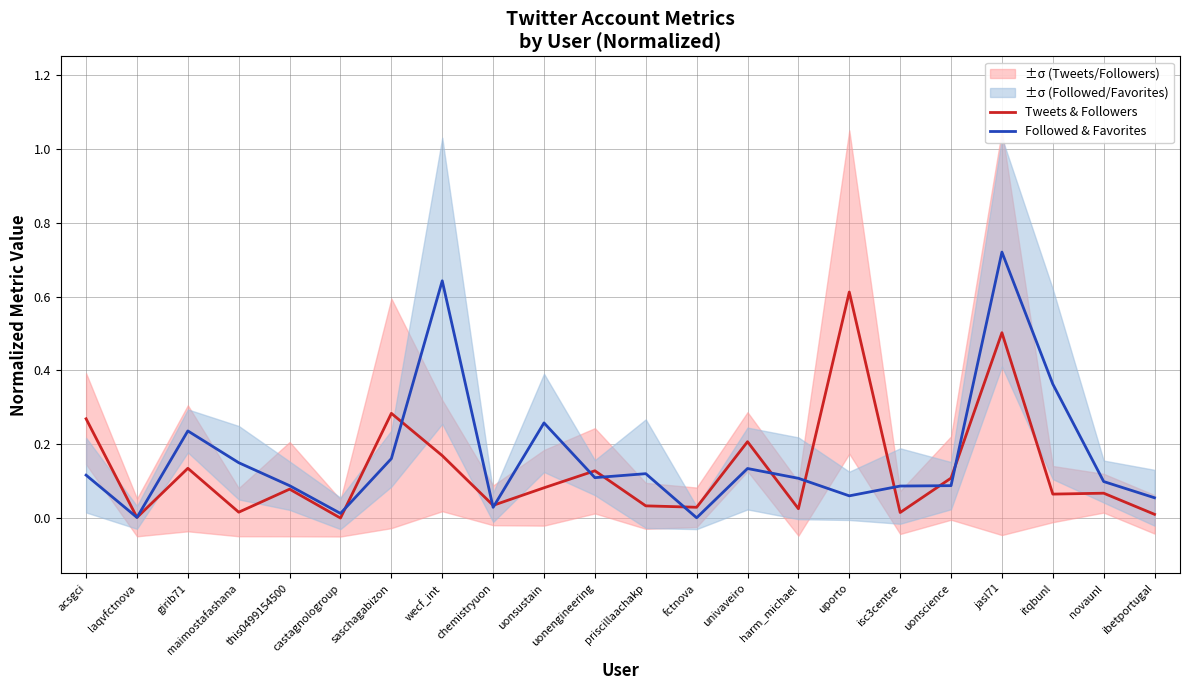

Reading left to right, transcribe all the data shown in this chart.

Tweets & Followers: 0.3	0.0	0.1	0.0	0.1	0.0	0.3	0.2	0.0	0.1	0.1	0.0	0.0	0.2	0.0	0.6	0.0	0.1	0.5	0.1	0.1	0.0
Followed & Favorites: 0.1	0.0	0.2	0.1	0.1	0.0	0.2	0.6	0.0	0.3	0.1	0.1	0.0	0.1	0.1	0.1	0.1	0.1	0.7	0.4	0.1	0.1